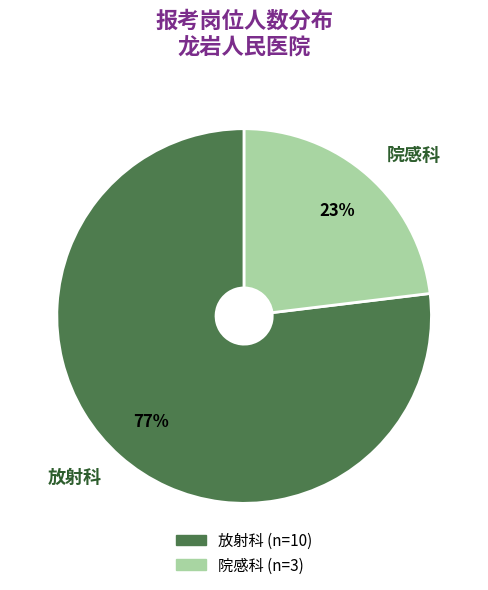

To the nearest percent, what portion does 放射科 represent?

77%